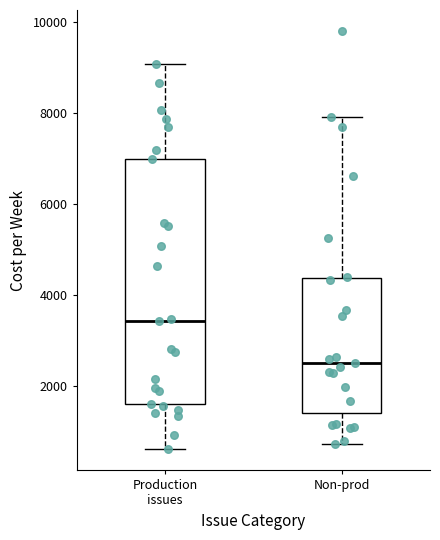

Where does the upper whisker of the box for Non-prod end on the y-axis? The values are not printed on the chart, so give them approximately, as read against the axis.

8000